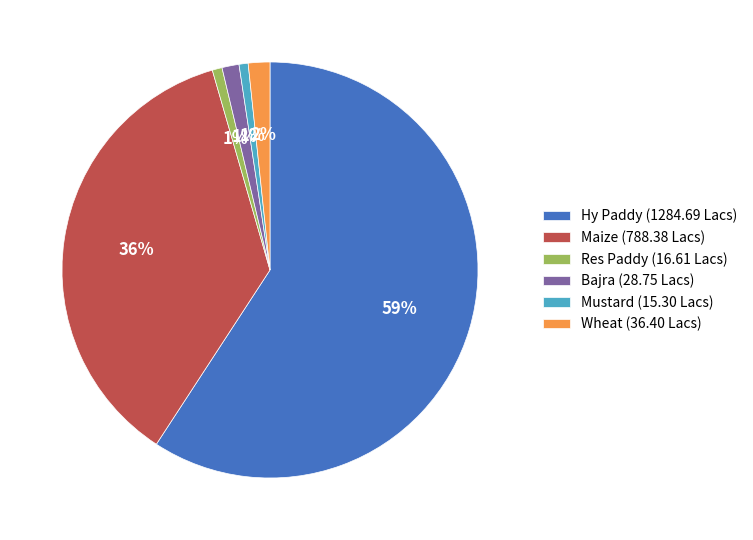

Combined, do Maize (788.38 Lacs) and Mustard (15.30 Lacs) account for over 50%?

No